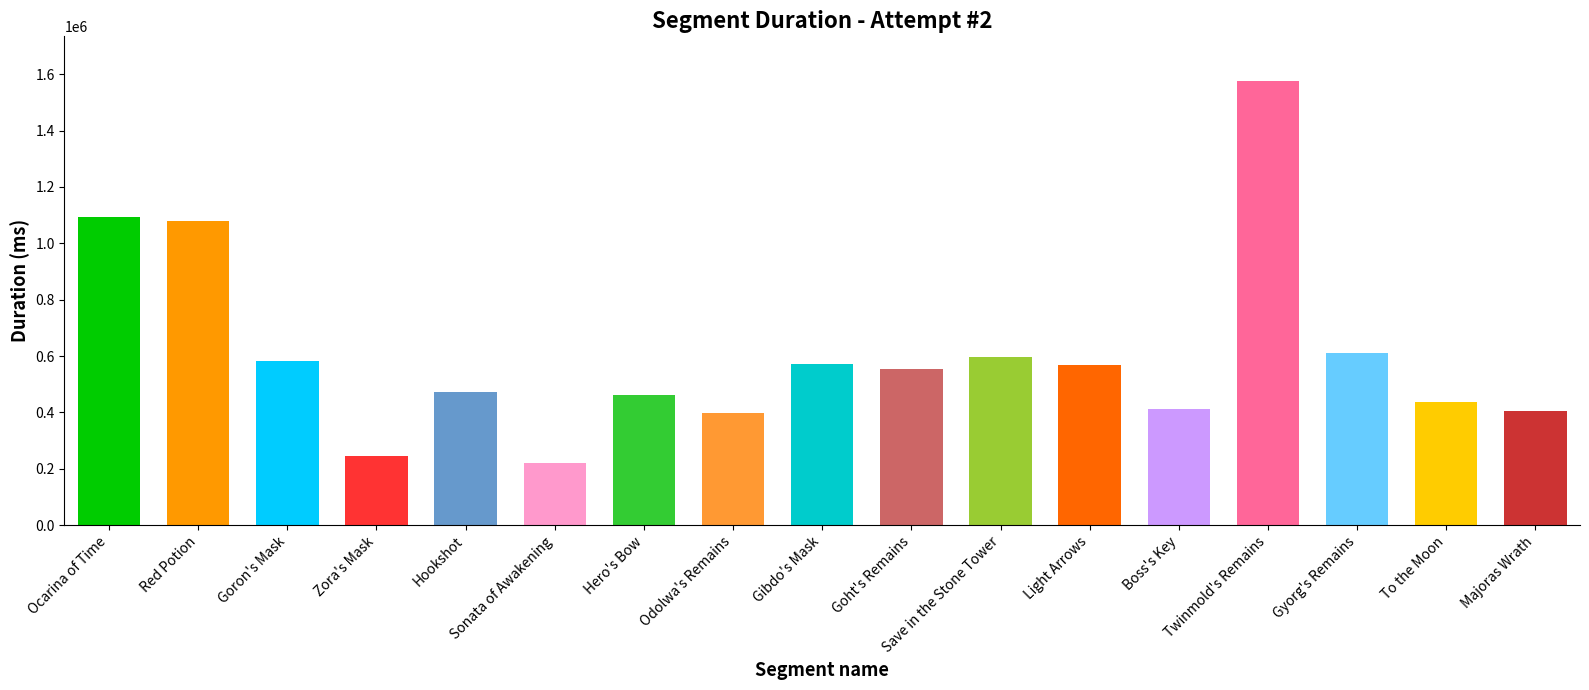

At which label does the data first exceed 554362?

Ocarina of Time